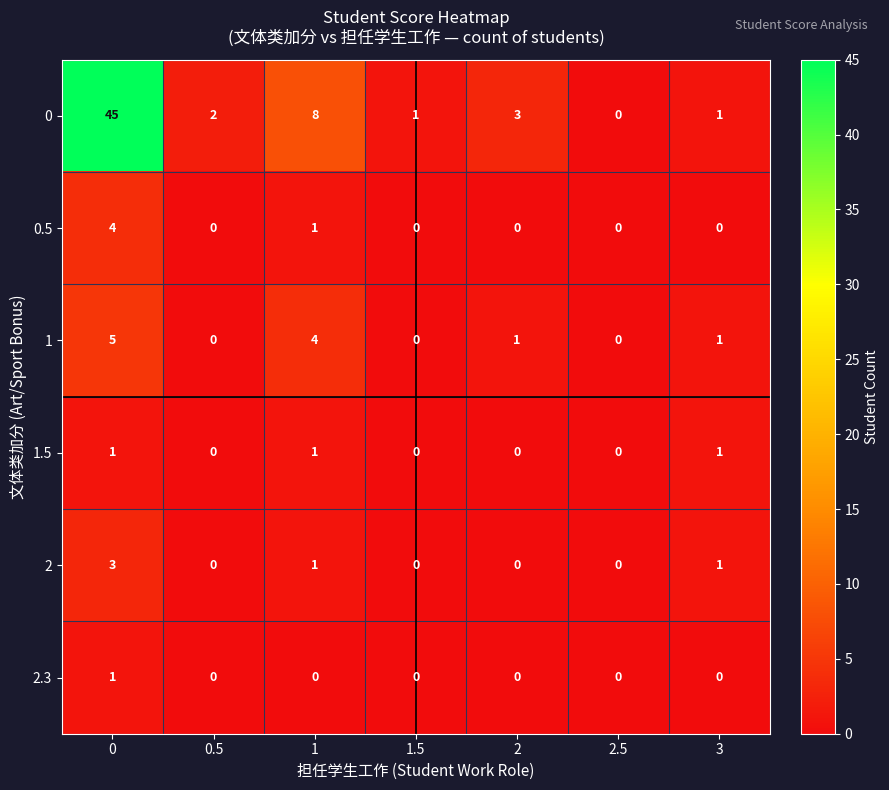

The value of 1 at 1 is 5. True or false?

False